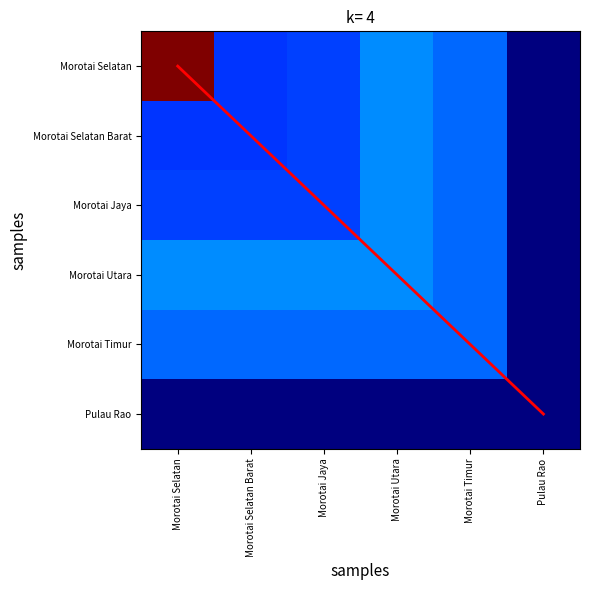

What value does the diagonal series have at Morotai Utara?

3